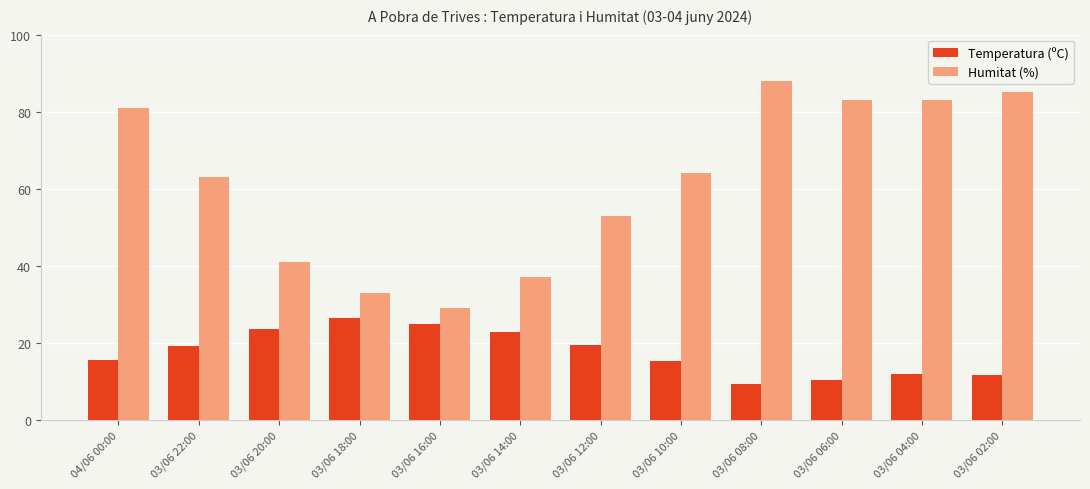

The value of Temperatura (ºC) at 03/06 12:00 is 19.5. True or false?

True